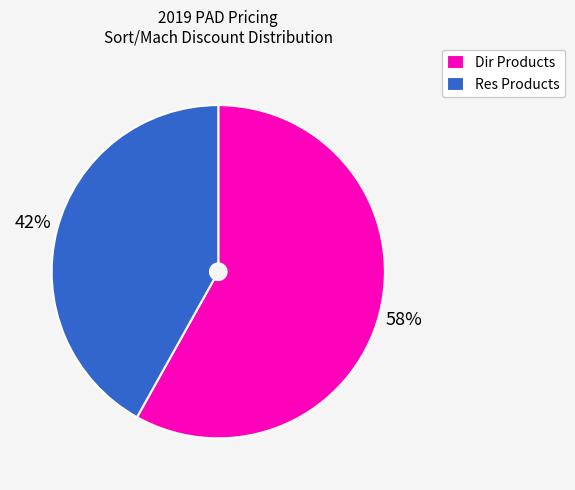

Combined, do Dir Products and Res Products account for over 50%?

Yes